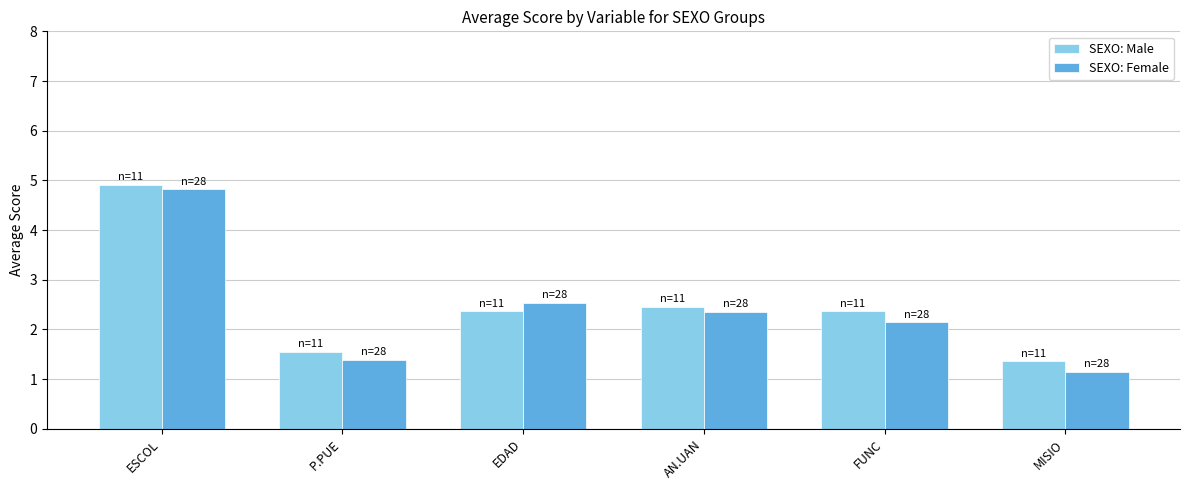

True or false: SEXO: Female has a value of 0.6 at AN.UAN.

False